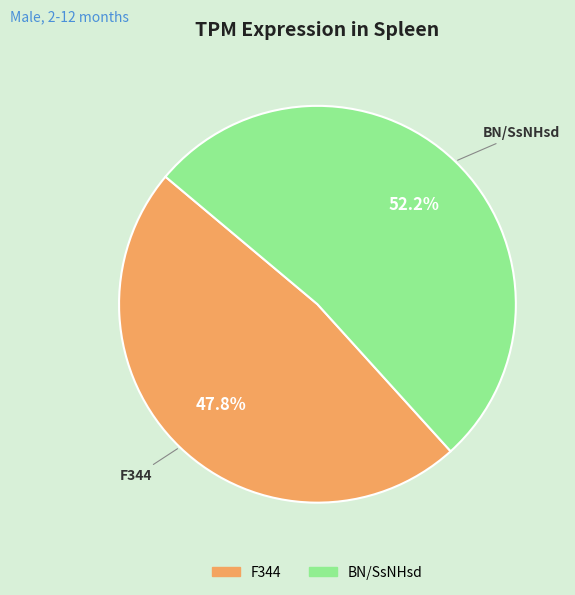

Rank the categories by value from highest to lowest.

BN/SsNHsd, F344